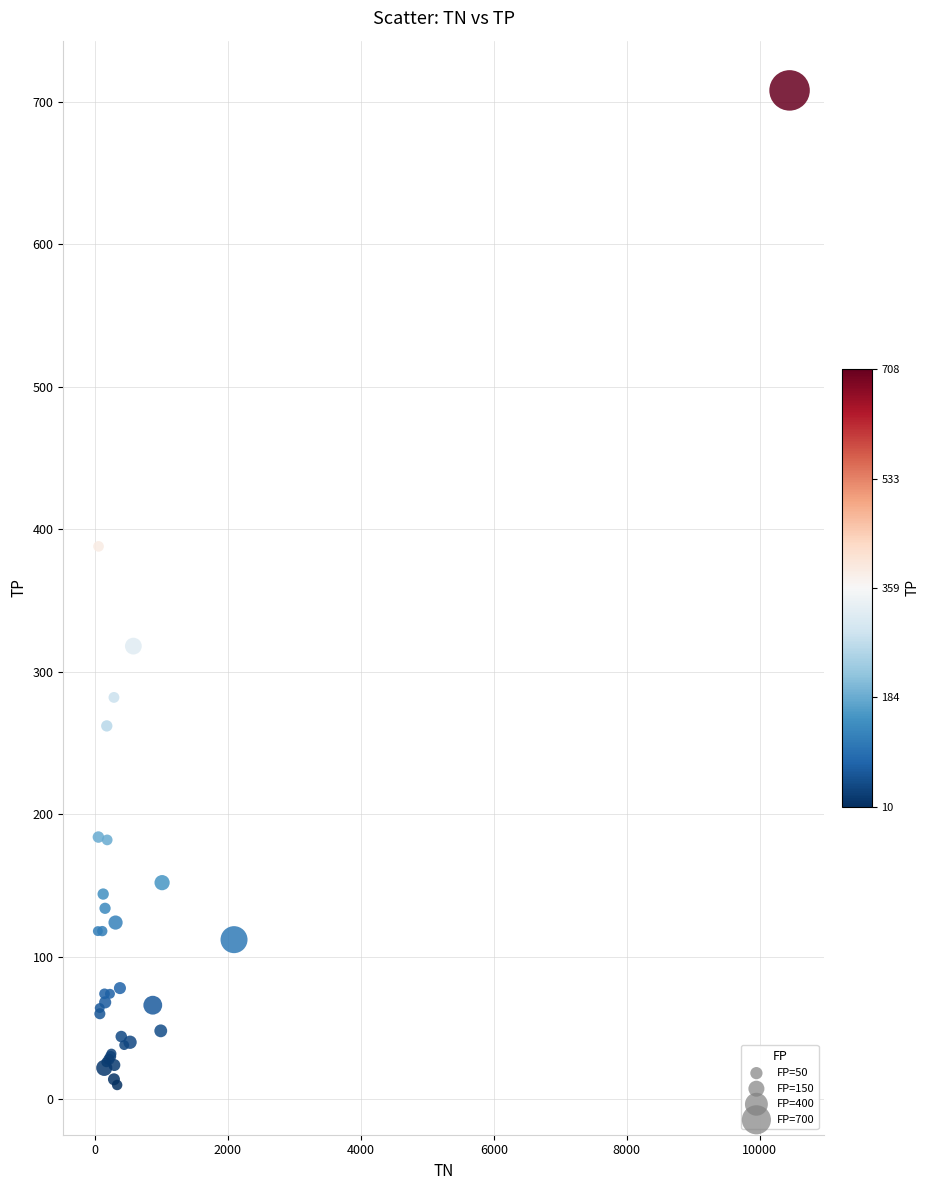

What Y value in the scatter plot is closest to 359?

388